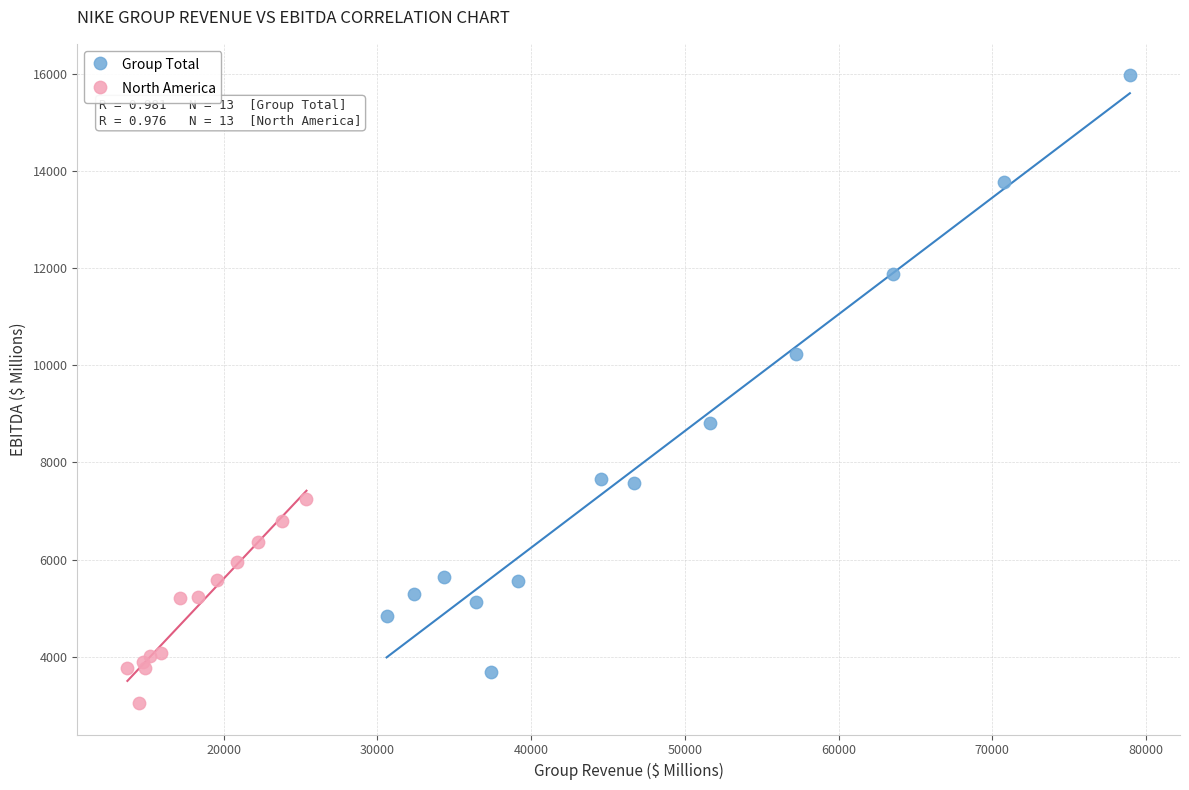

Which series has the largest Y range (max minus min)?

Group Total